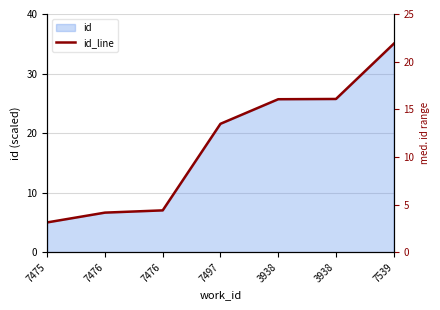

Reading left to right, what are all the values shown in this chart?

7475=5.0	7476=6.6	7476=7.0	7497=21.6	3938=25.7	3938=25.7	7539=35.0